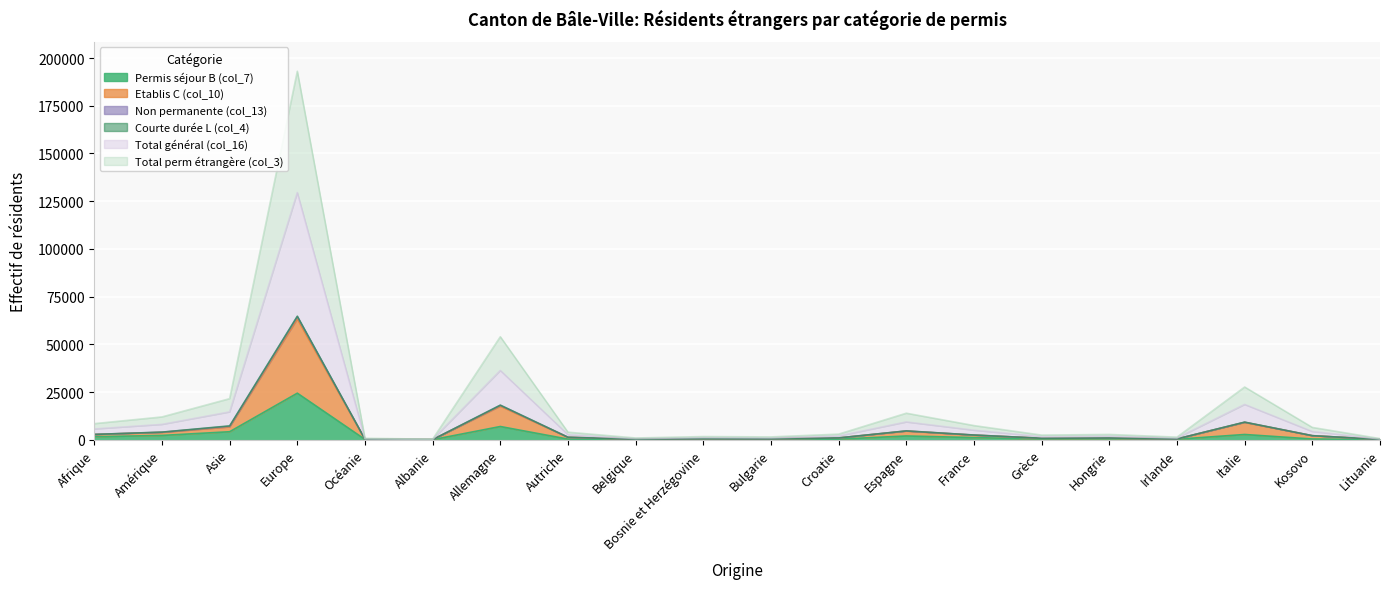

At Océanie, list the series in order from largest to smallest.

Total général (col_16), Total perm étrangère (col_3), Etablis C (col_10), Permis séjour B (col_7)